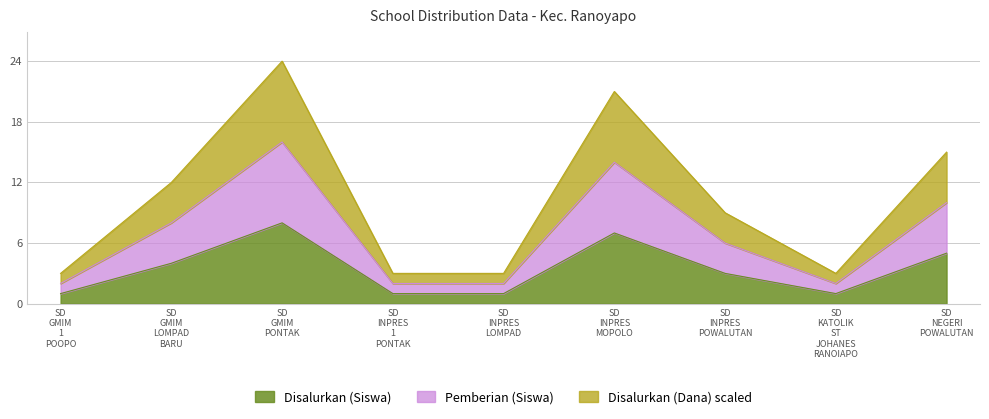

Which category has the lowest value in the Disalurkan (Dana) series?

SD GMIM 1 POOPO